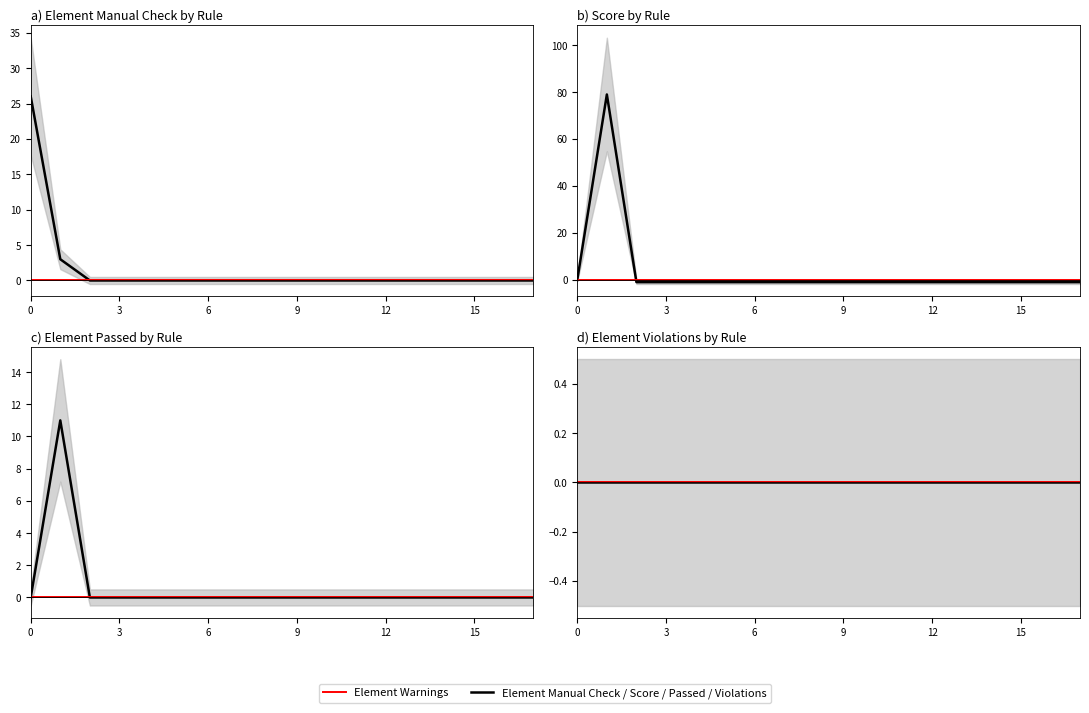

Which series changed the most between 9 and 8?

Element Manual Check